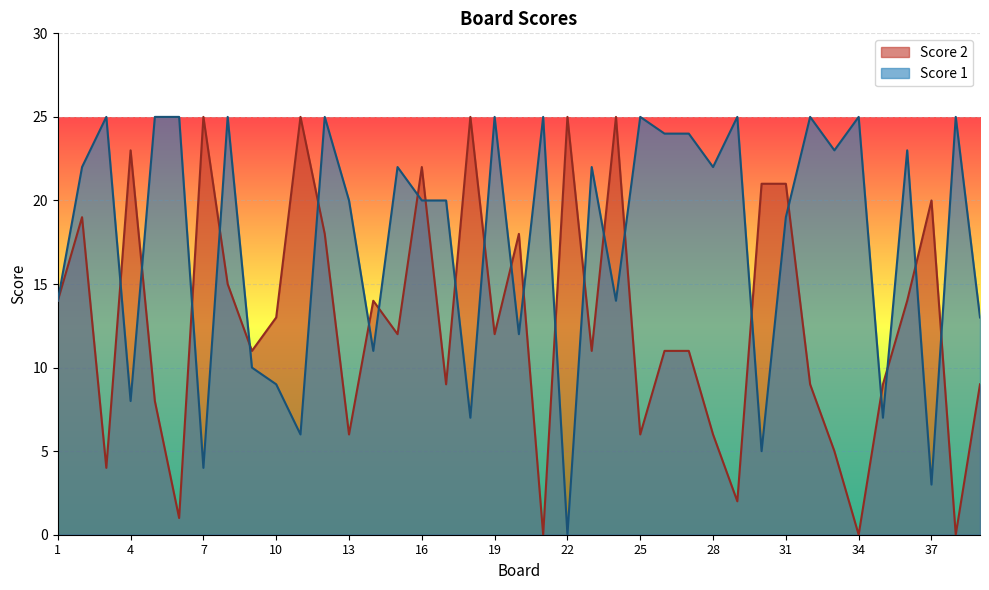

True or false: Score 2 has a value of 9 at 35.

True